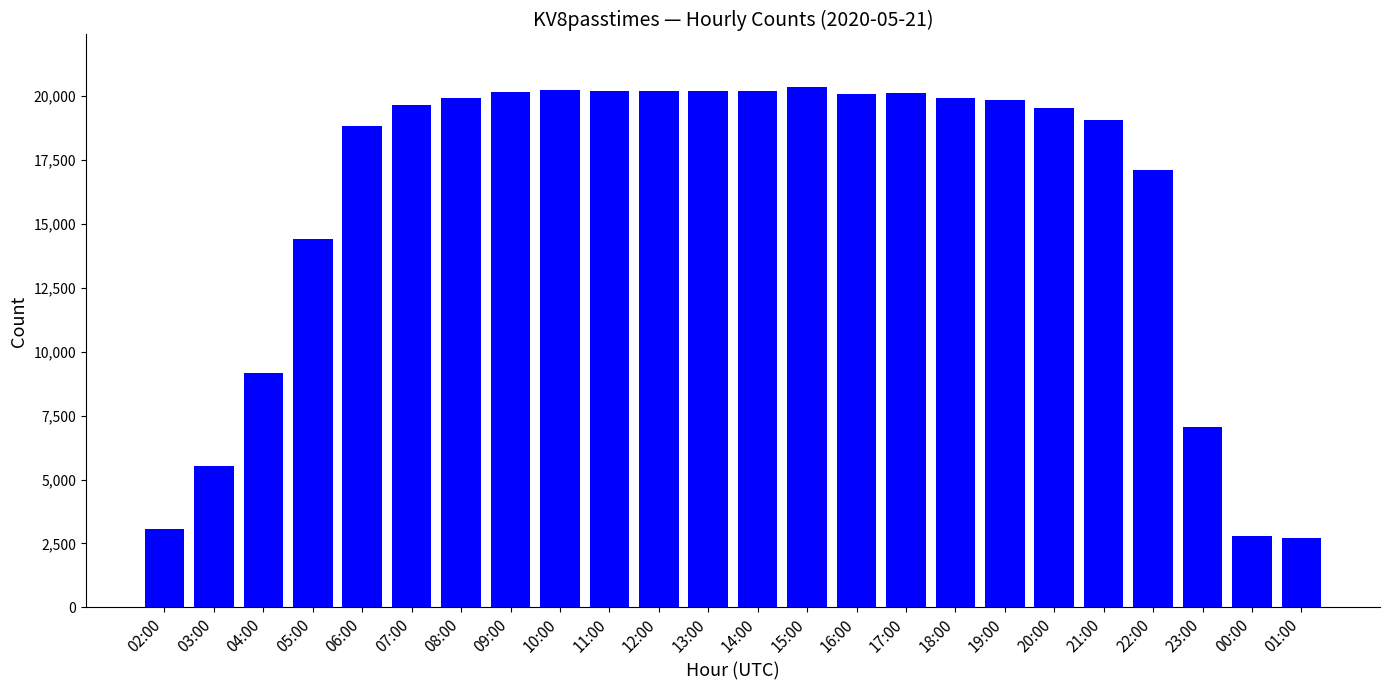

What is the label of the 19th bar from the left?

20:00